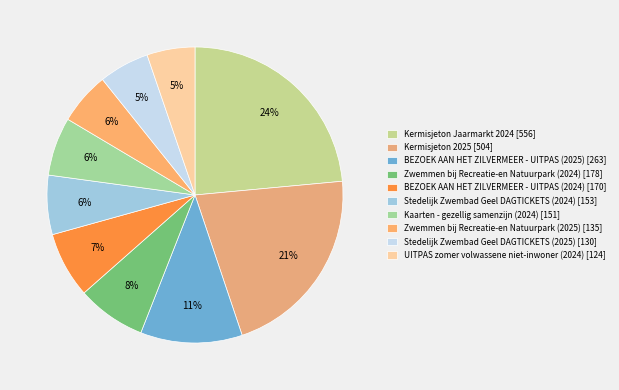

Does Stedelijk Zwembad Geel DAGTICKETS (2024) represent more than half of the total?

No